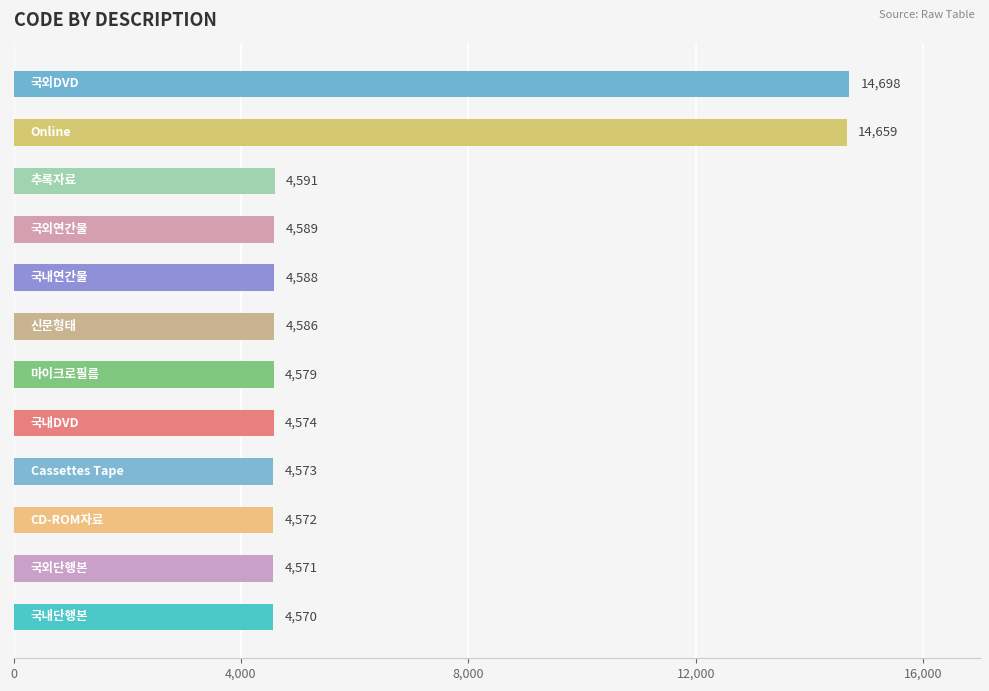

What is the sum of all values?

75150